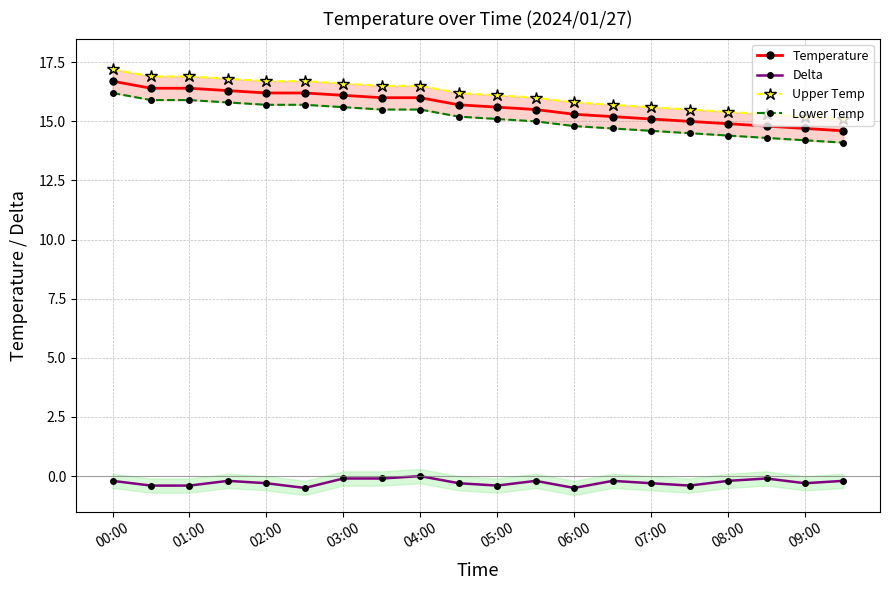

True or false: Temperature and Upper Temp cross at least once.

False